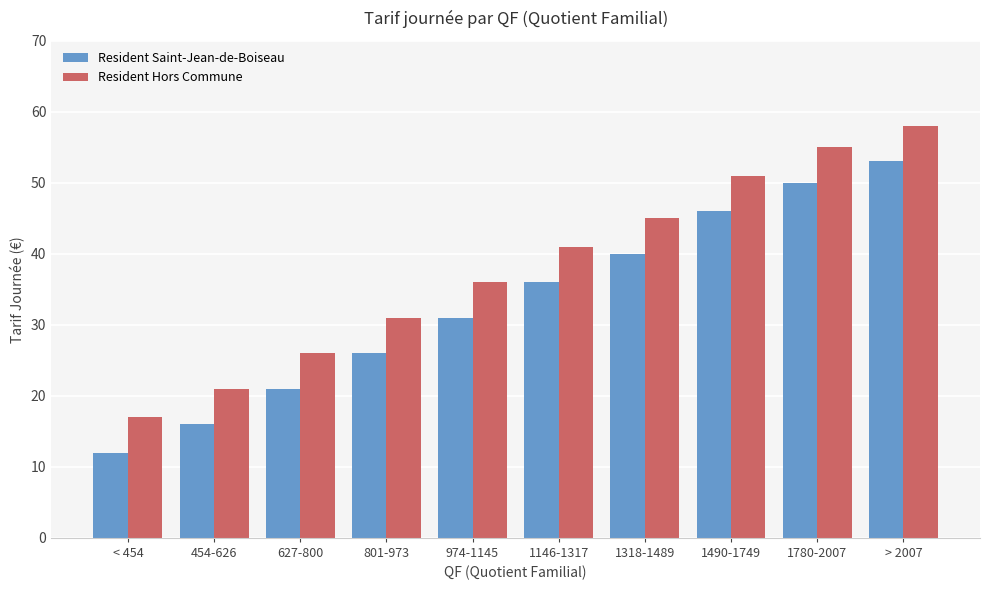

What is the spread (max minus min) of values at 454-626?

5